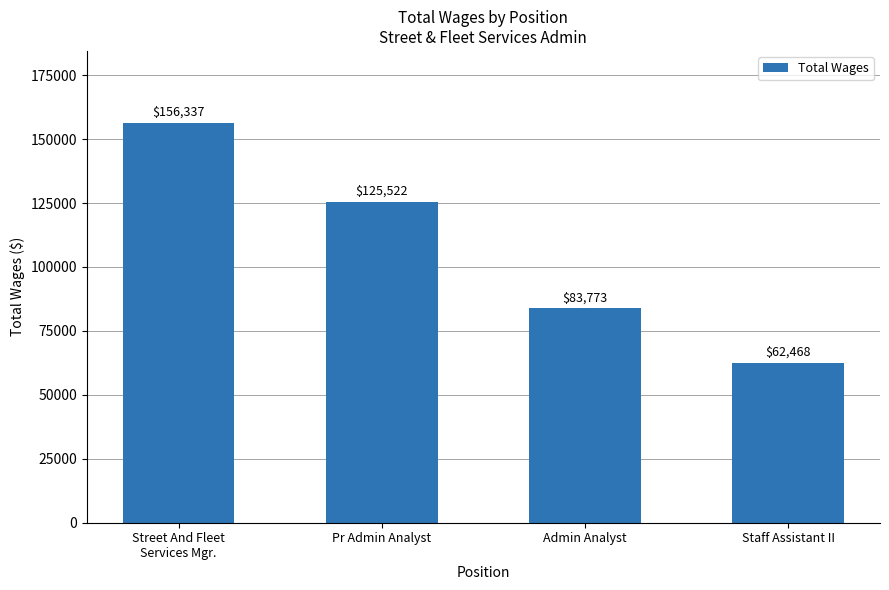

What is the sum of all values?

428100